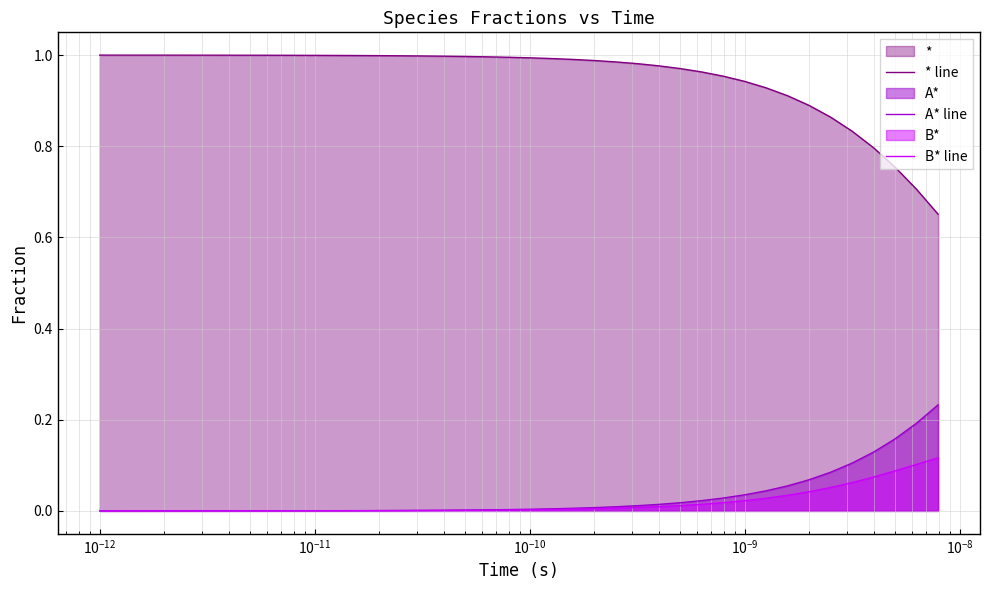

Which series has the widest spread of values?

* line